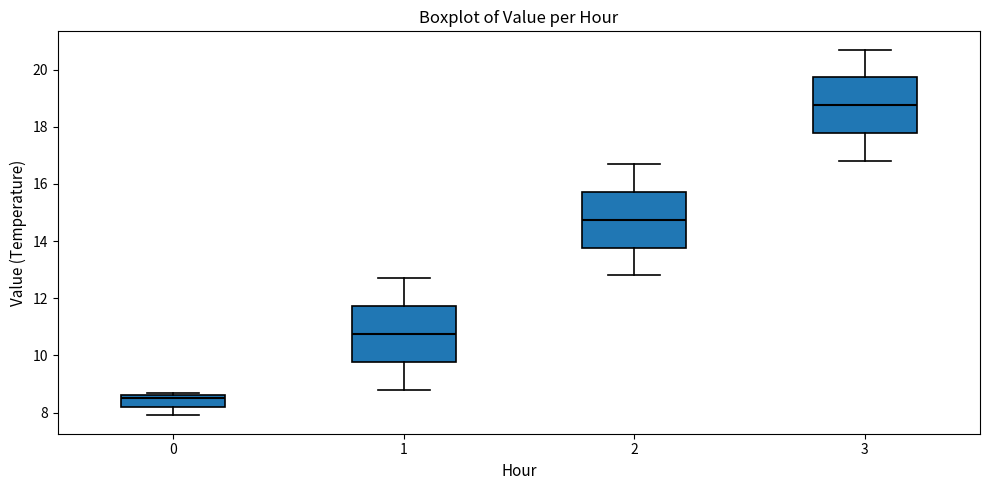

Which box's median line is the highest?

3